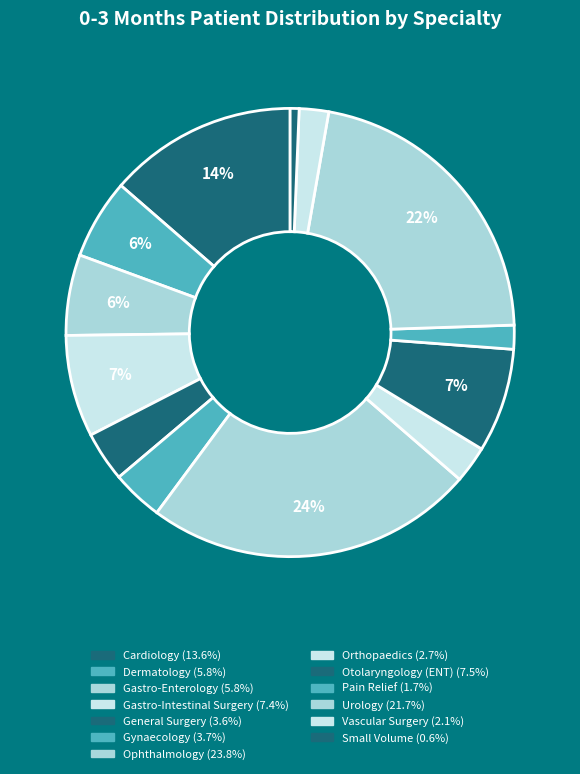

True or false: Cardiology accounts for 20% of the total.

False